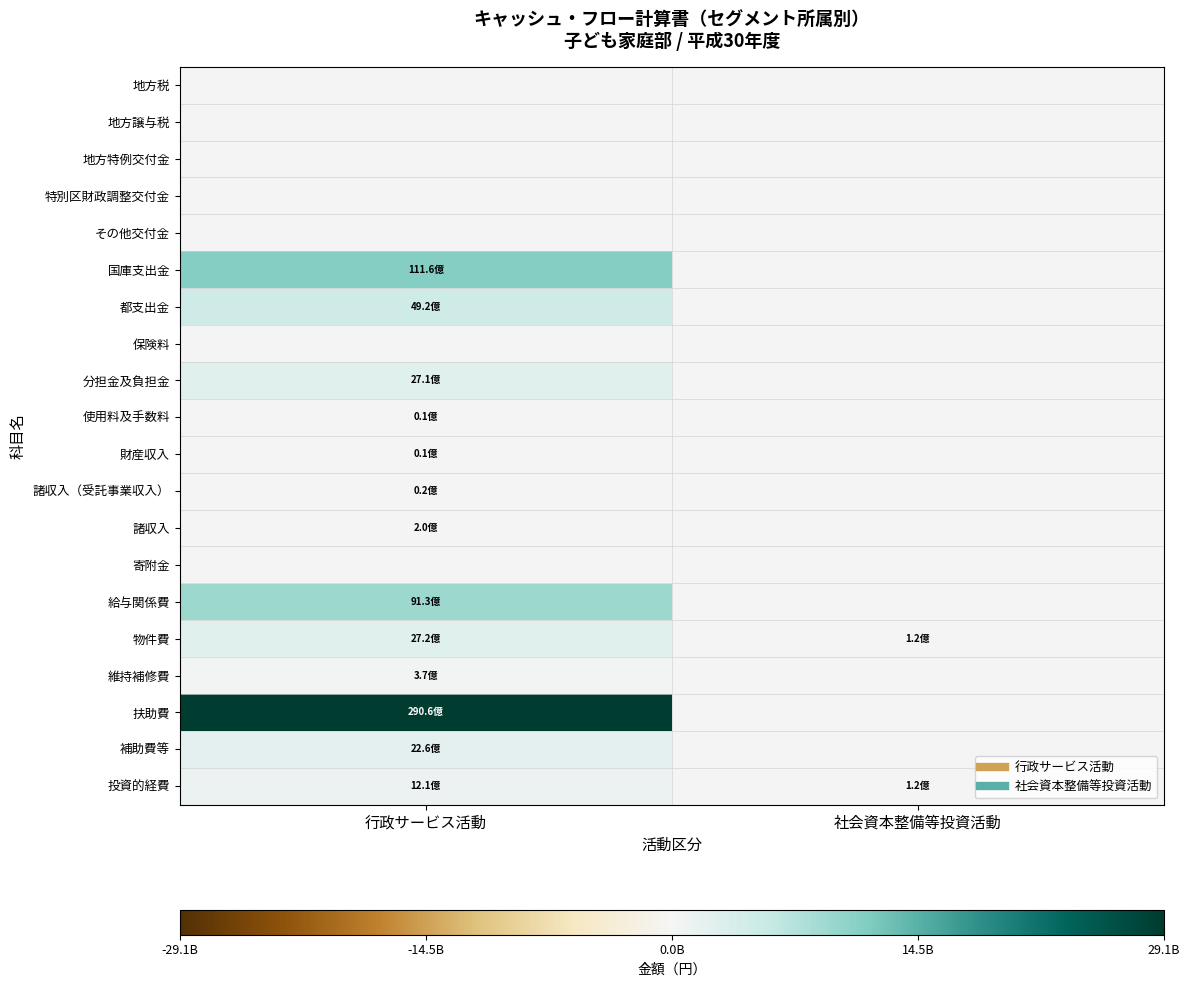

Which series has the widest spread of values?

扶助費